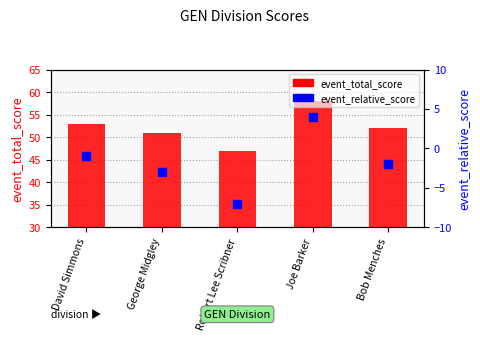

Which series has the largest Y range (max minus min)?

event_total_score